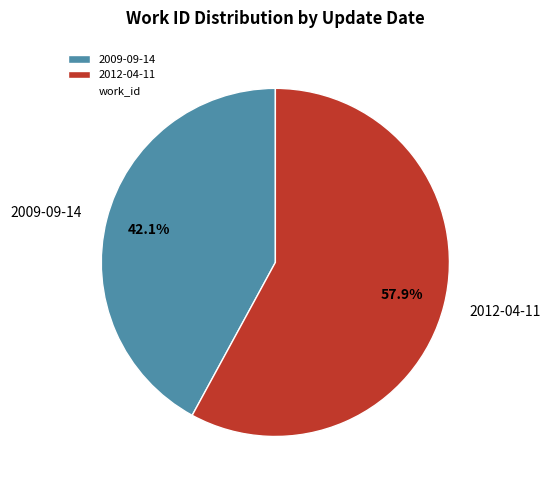

The 2009-09-14 slice represents 49% of the pie. True or false?

False